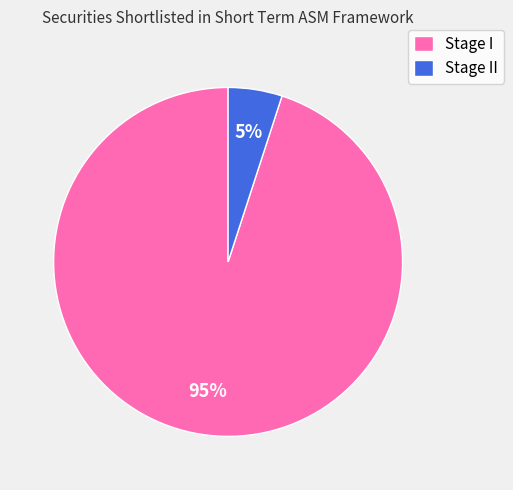

Is it true that Stage I is 95% of the pie?

True